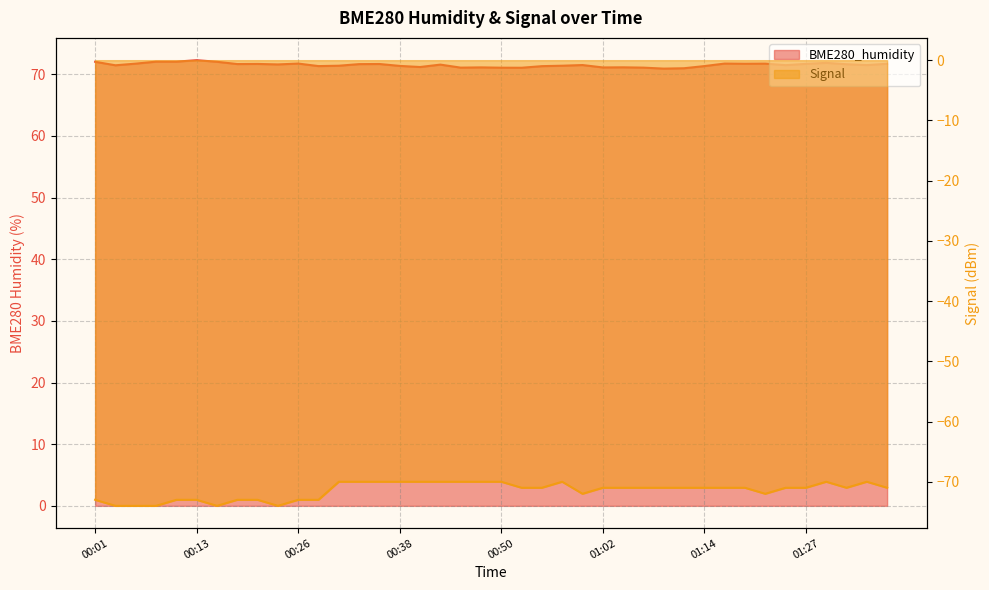

List the series in order of their overall mean, highest first.

BME280_humidity line, Signal line